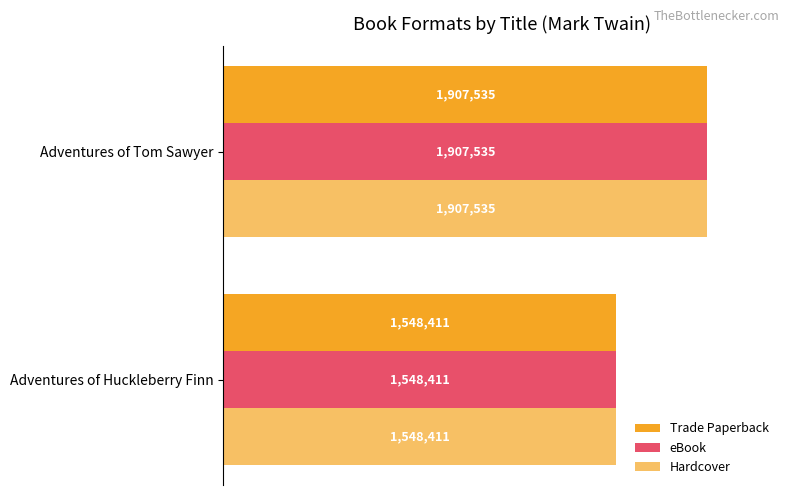

Rank the series by their maximum value, from lowest to highest.

Trade Paperback, eBook, Hardcover